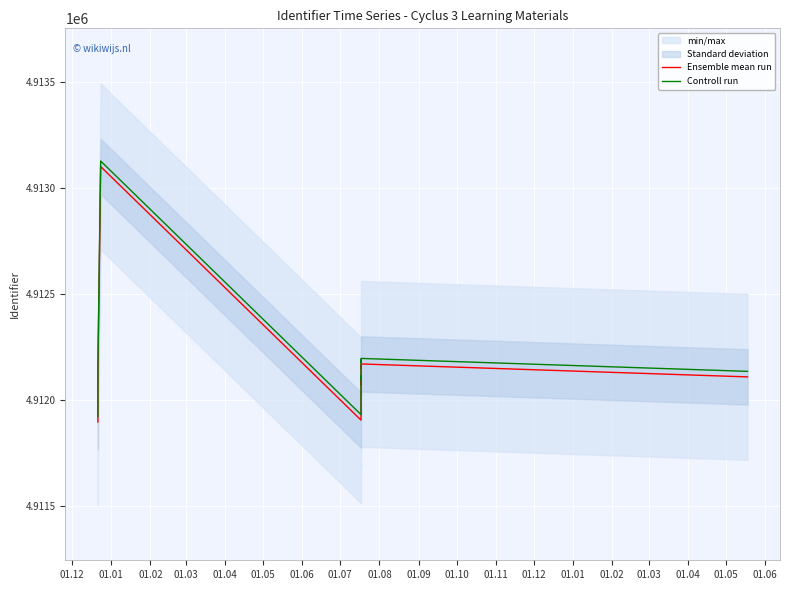

Which has a higher value, 01.06 or 01.07?

01.06